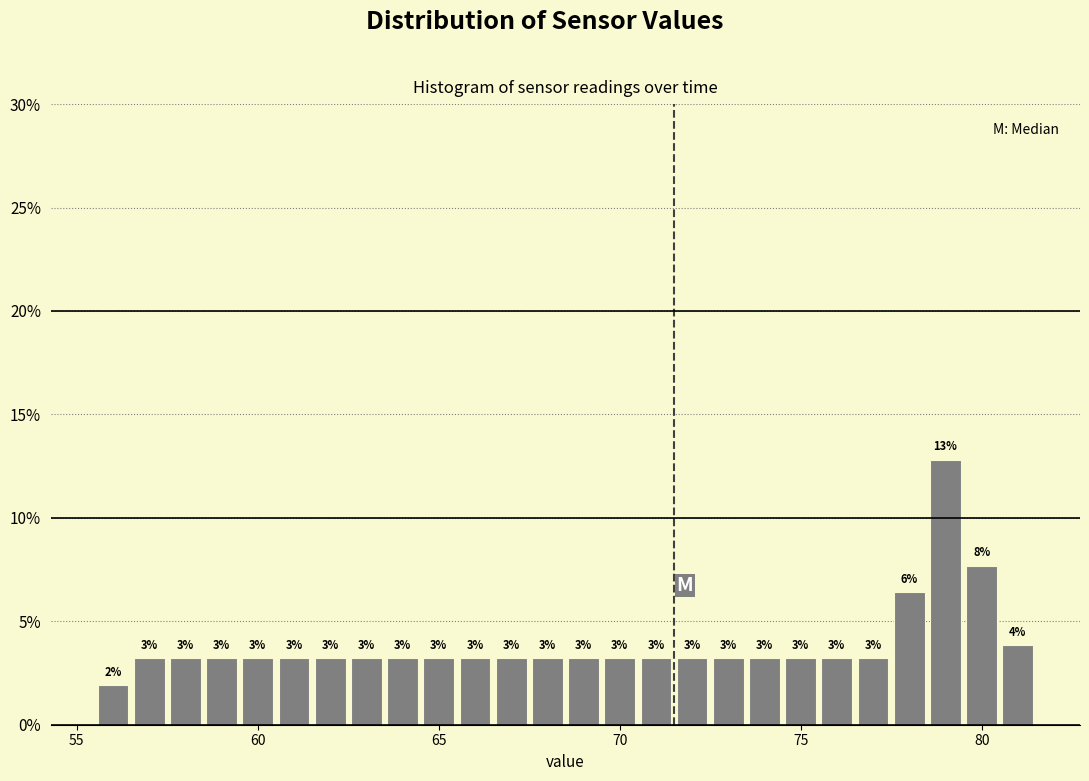

Around what value on the x-axis is the tallest bar? Give the approximate position of its centre, as read against the axis.

79.0